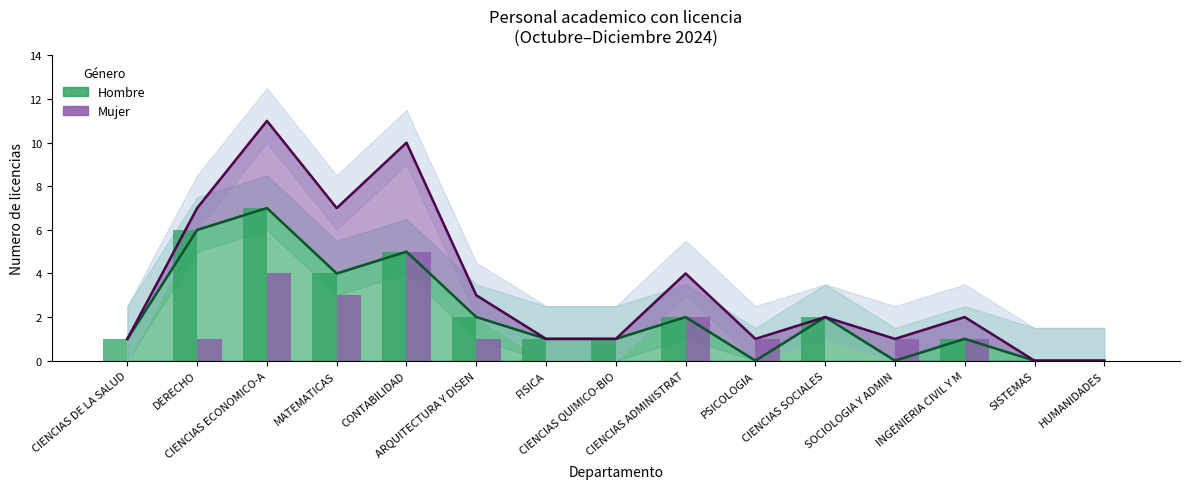

At HUMANIDADES, list the series in order from largest to smallest.

Hombre (obs), Mujer (obs)